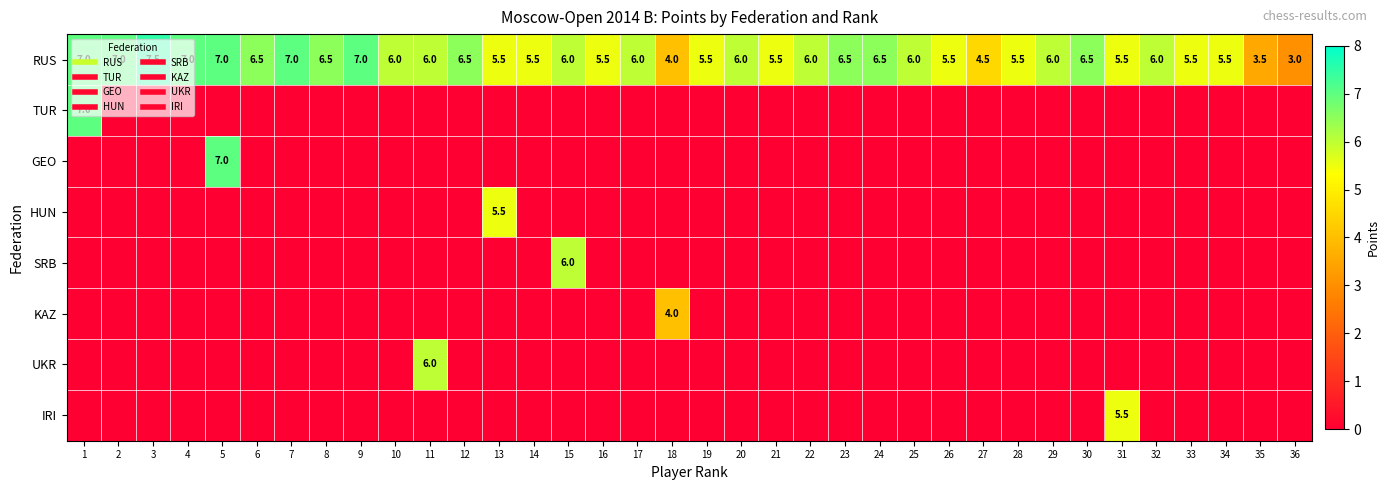

The HUN series shows 0.0 at 20. True or false?

True